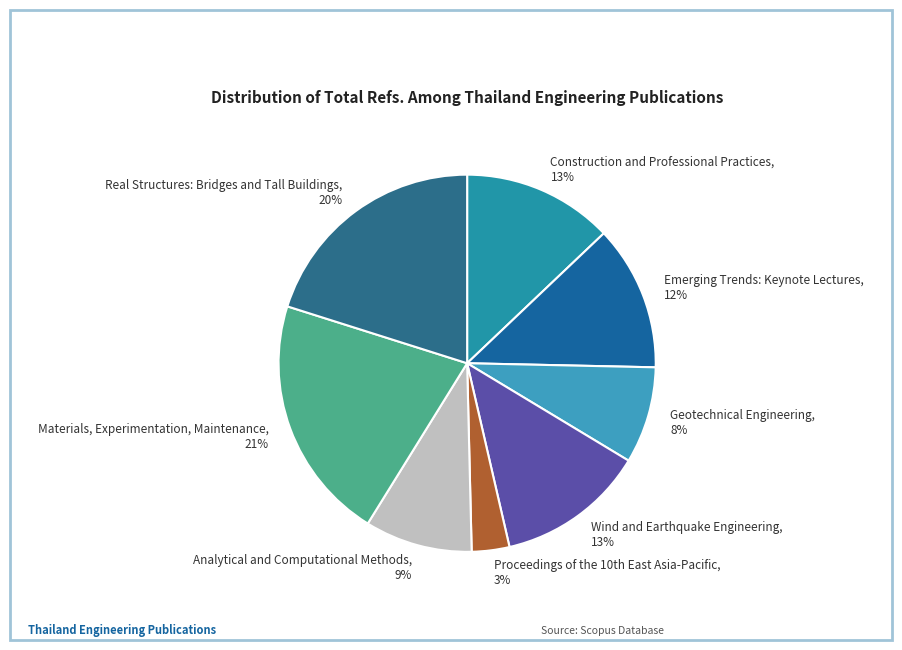

Approximately how many times larger is the value at Geotechnical Engineering compared to Real Structures: Bridges and Tall Buildings?

0.4